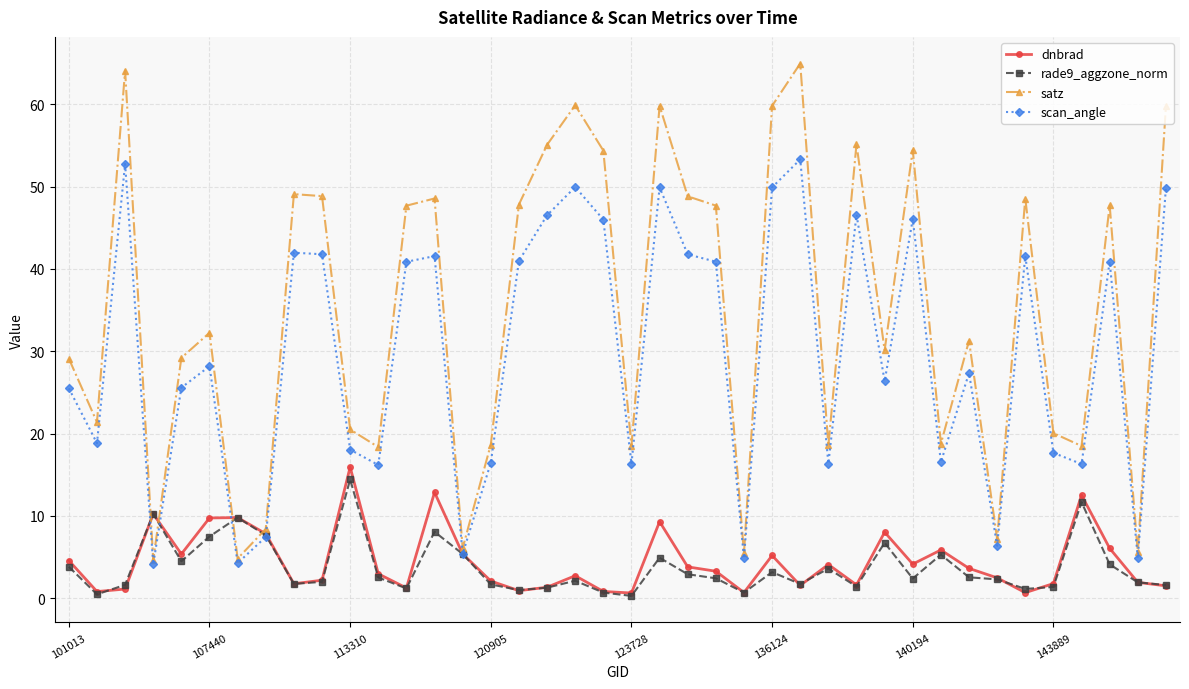

What are all the series names shown in the legend?

dnbrad, rade9_aggzone_norm, satz, scan_angle